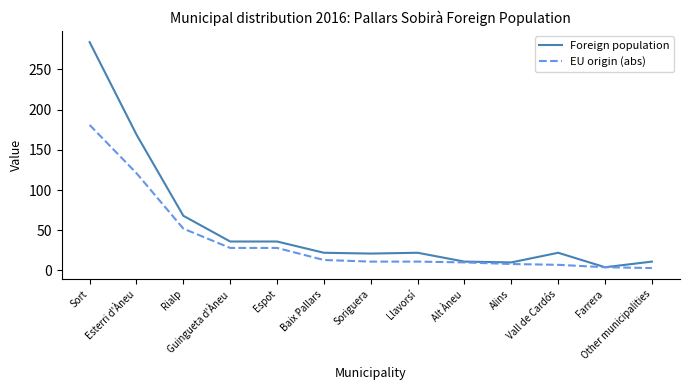

What is the difference between the highest and lowest values at Guingueta d'Àneu?

8